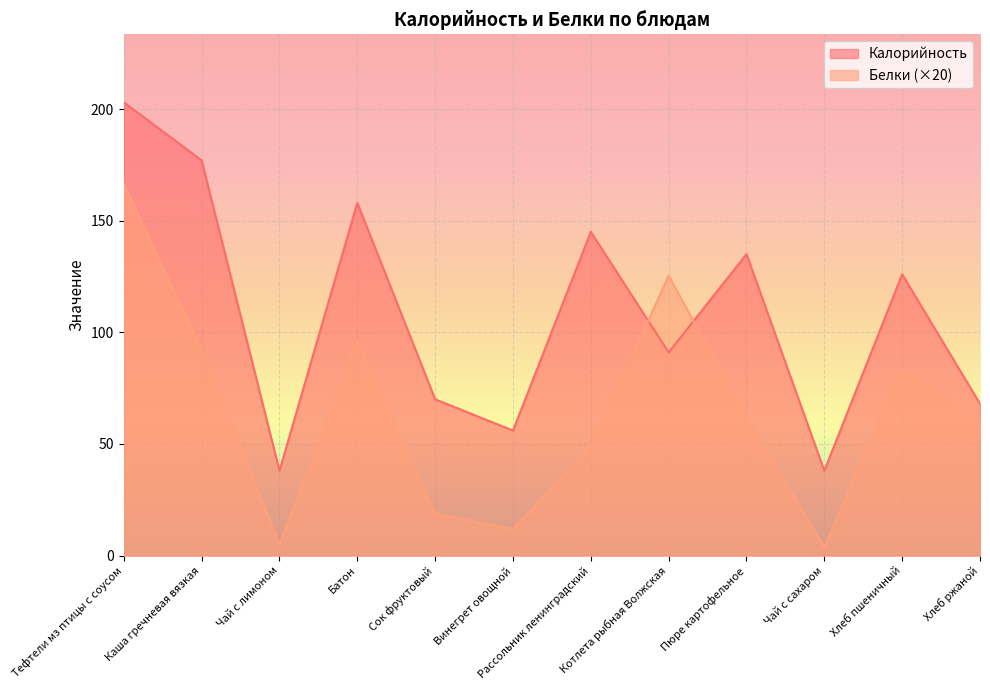

Which label corresponds to the largest value in the chart?

Тефтели мз птицы с соусом